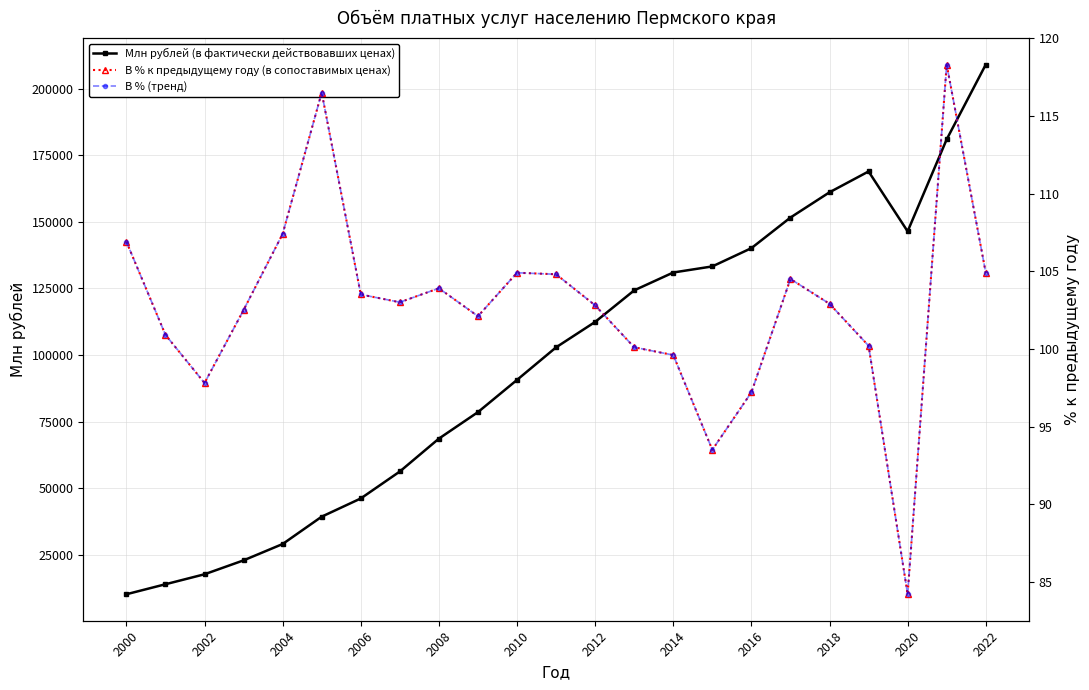

What is the maximum value for Млн рублей (в фактически действовавших ценах)?

209019.9